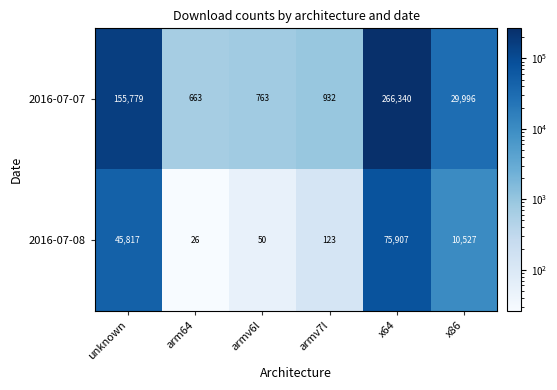

At which category is the sum across all series the highest?

x64